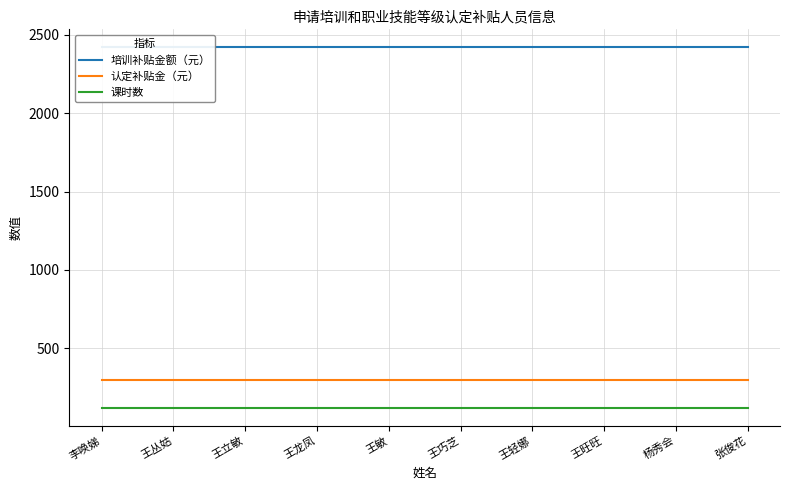

Read the 培训补贴金额（元） value at 李唤娣.

2420